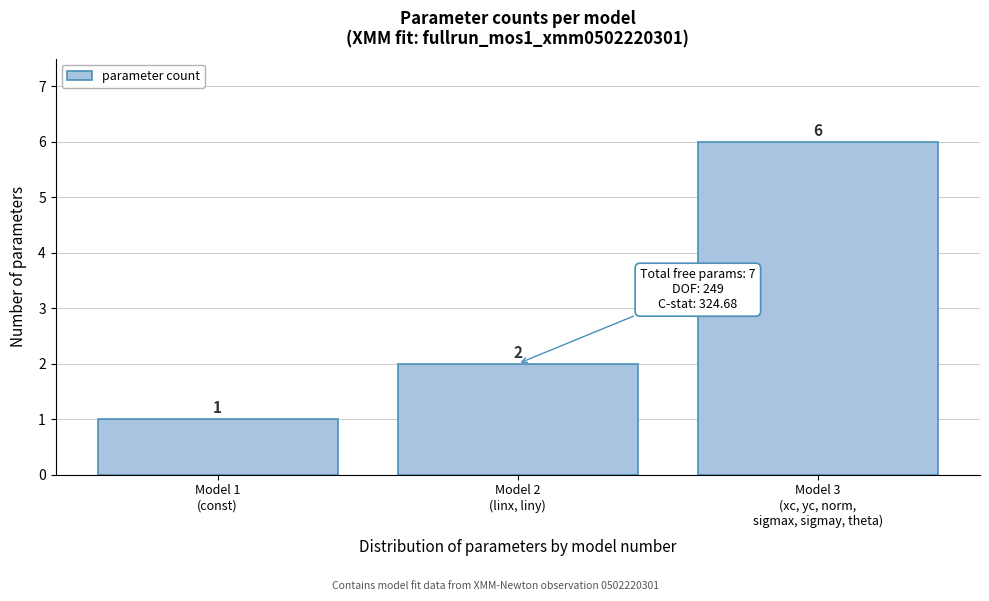

Reading left to right, extract all data points from this chart.

1	2	6